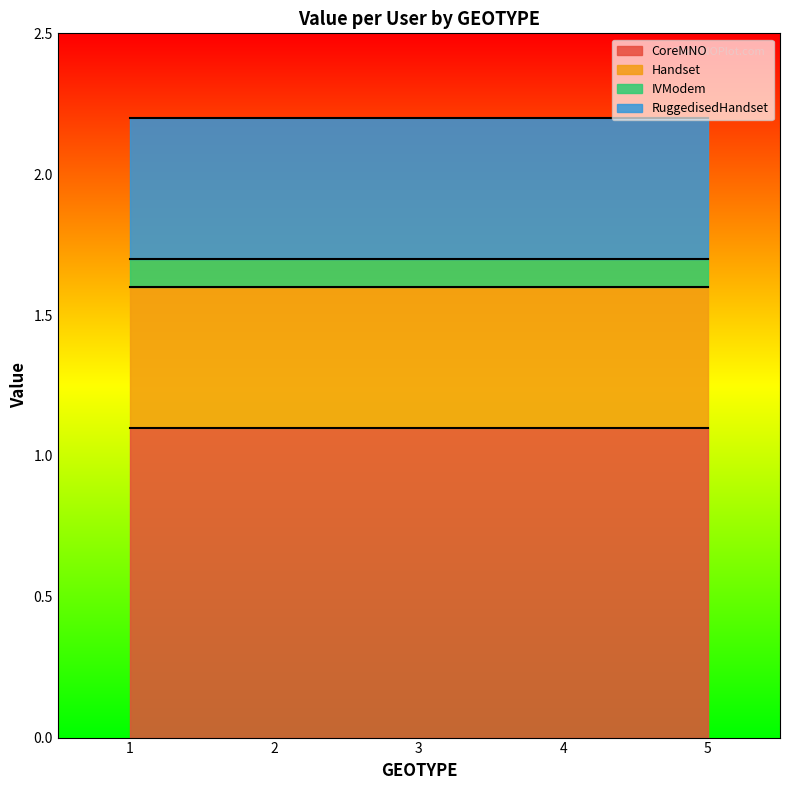

True or false: Handset has more than 1 points higher than both neighbors.

False